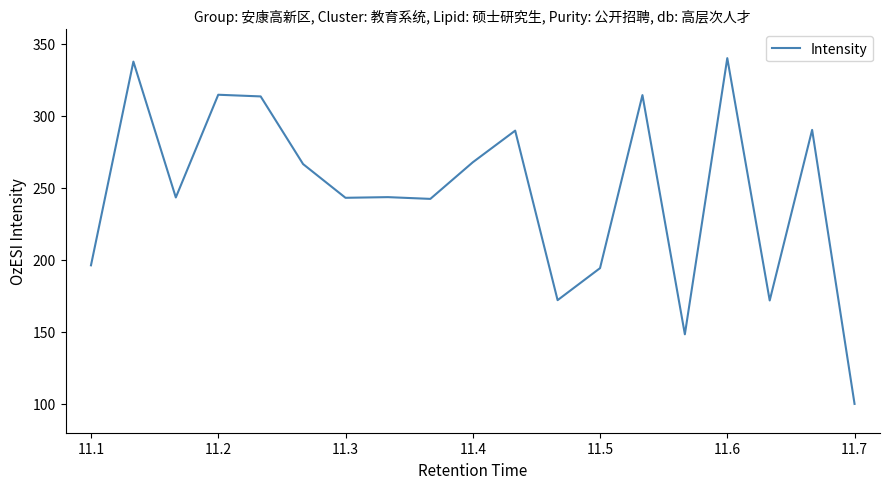

What is the difference between the maximum and minimum values?

240.0